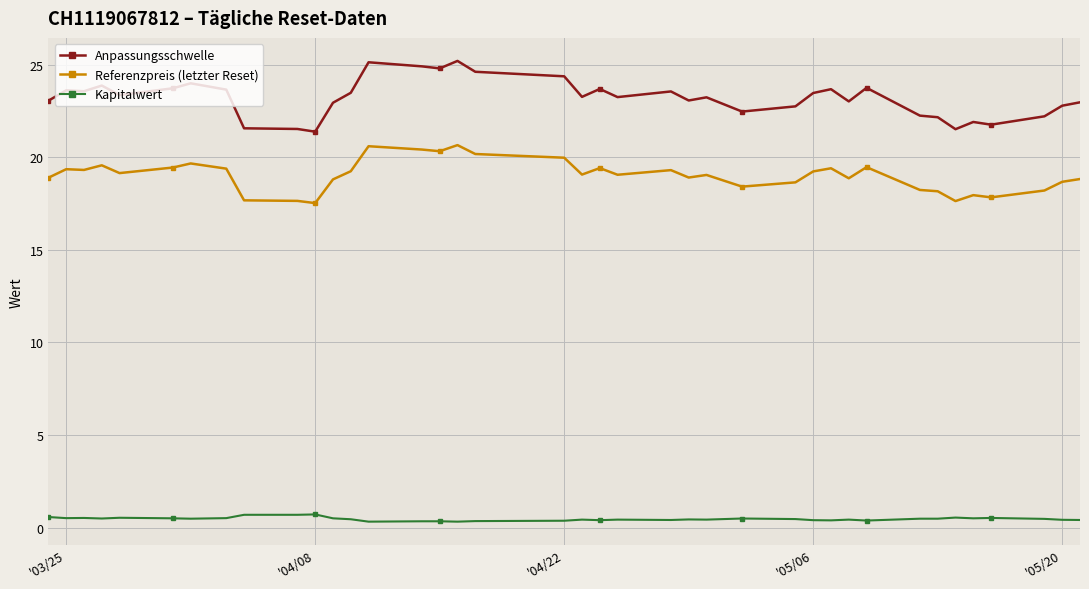

What is the difference between the maximum and minimum values in the Referenzpreis (letzter Reset) series?

3.1